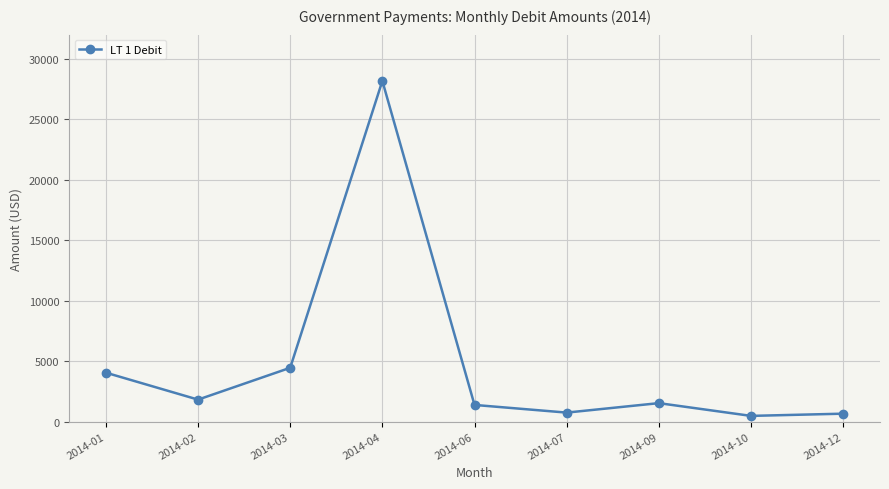

At which category does the data reach its first local valley?

2014-02